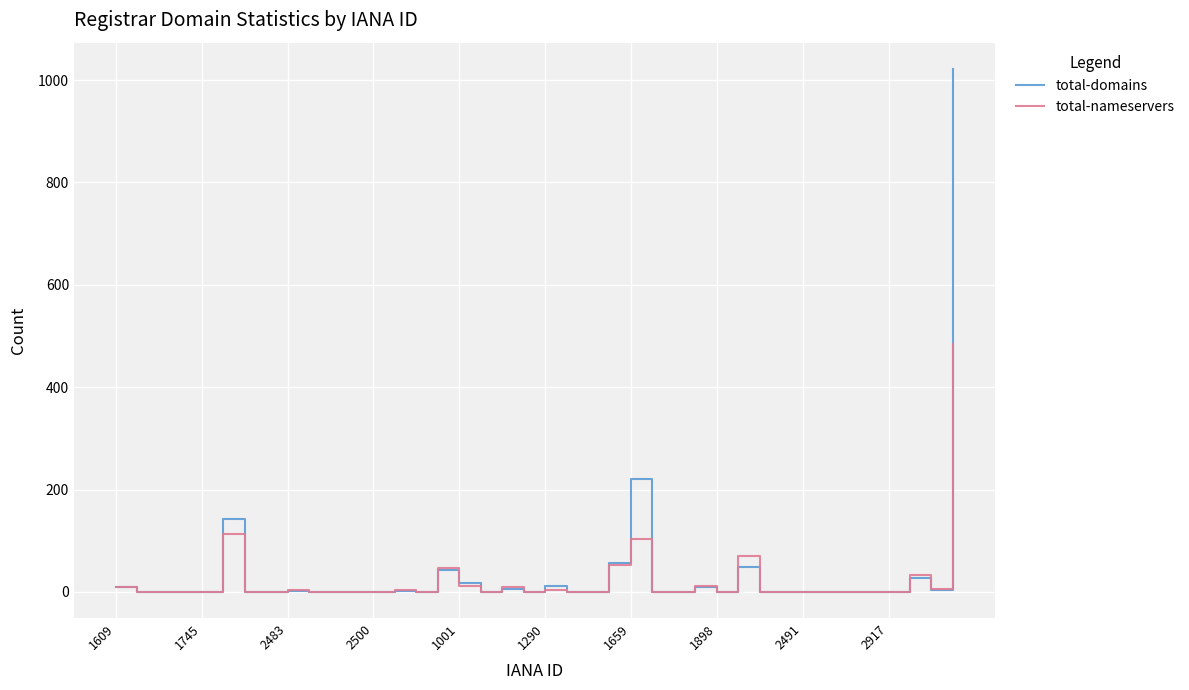

List the series in order of their peak value, lowest first.

total-nameservers, total-domains